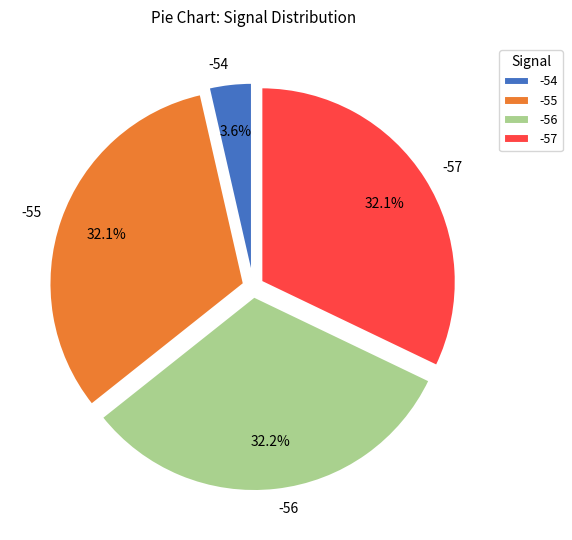

To the nearest percent, what is the average slice percentage?

25%